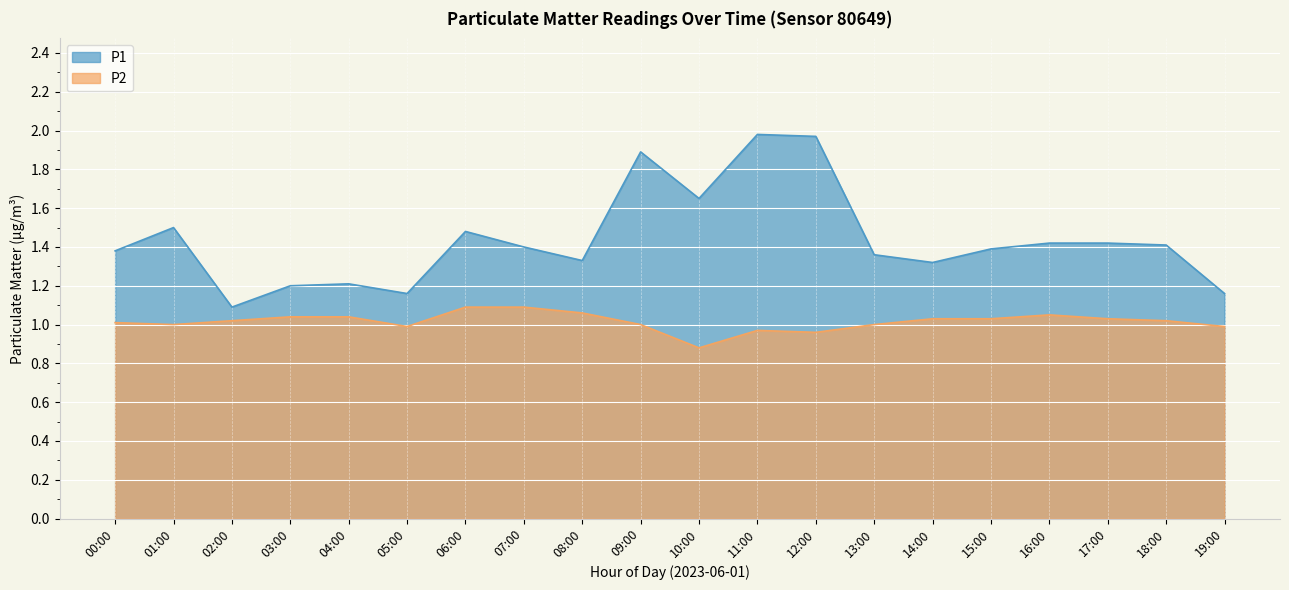

At how many categories does at least one series exceed 0?

20